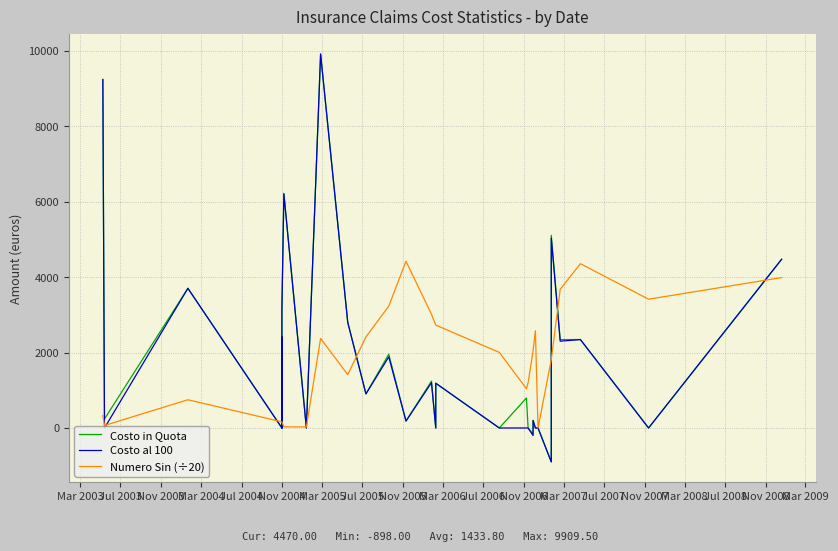

How many negative values does the Costo al 100 series have?

2